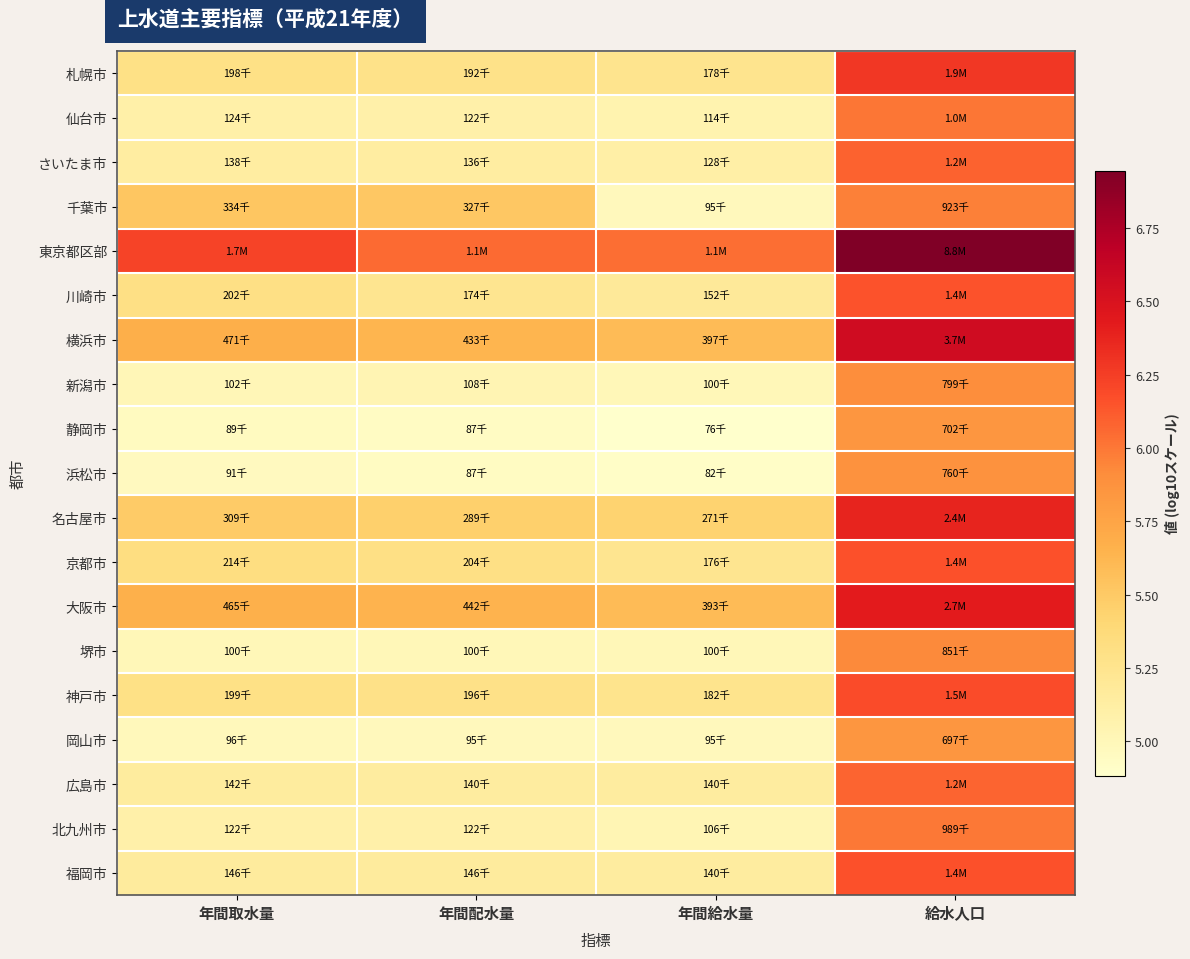

What is the spread (max minus min) of values at 年間給水量?

1.2